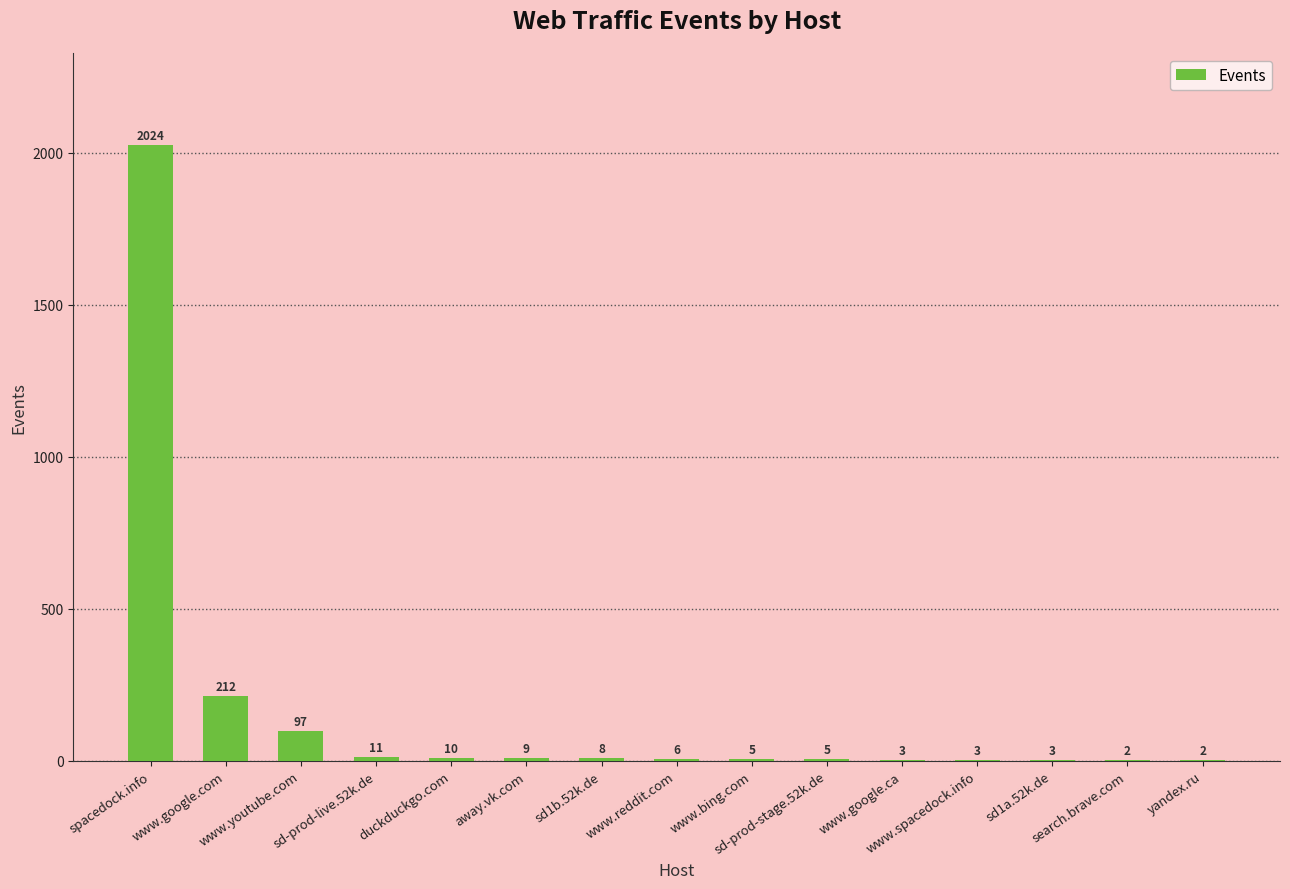

Between sd1b.52k.de and spacedock.info, which is larger?

spacedock.info